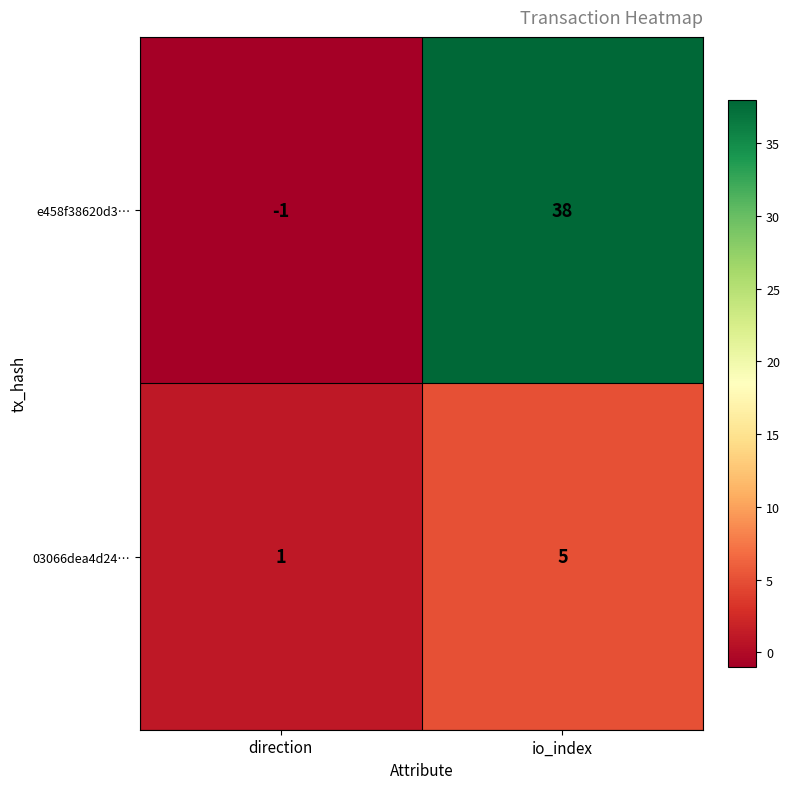

At which label is 03066dea4d24… closest to 3?

direction